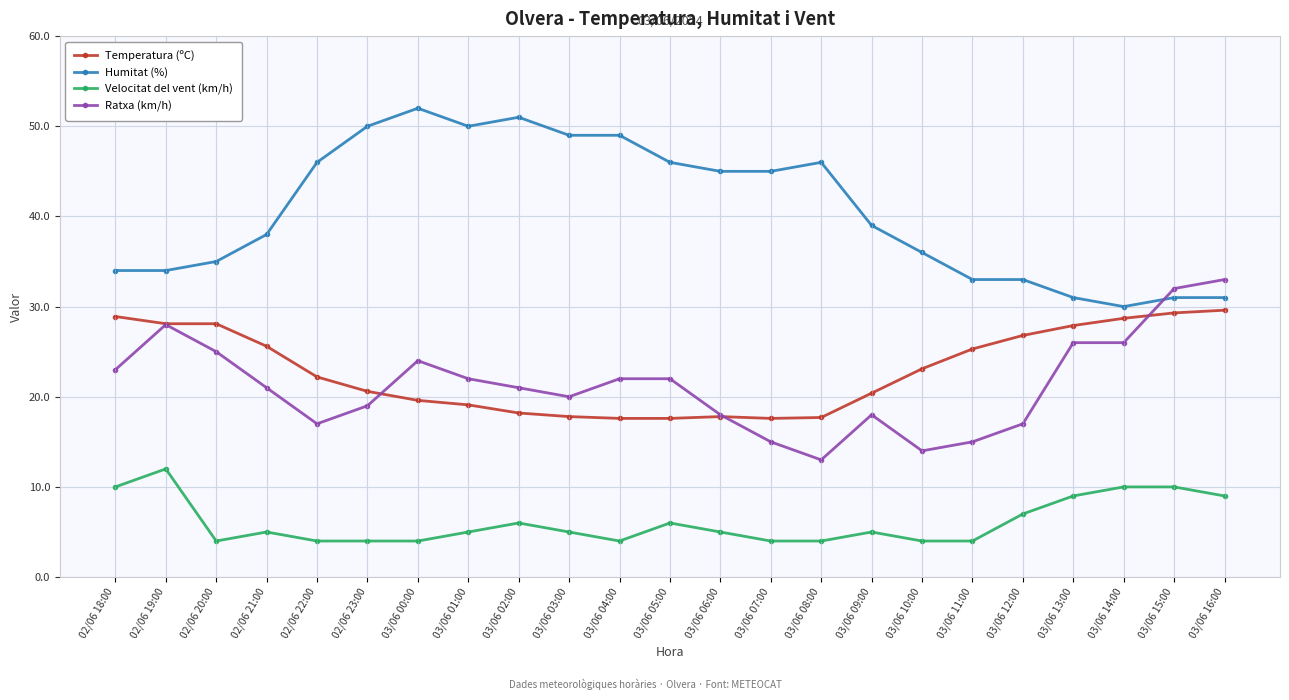

What is the average value of the Temperatura (ºC) series?

22.9